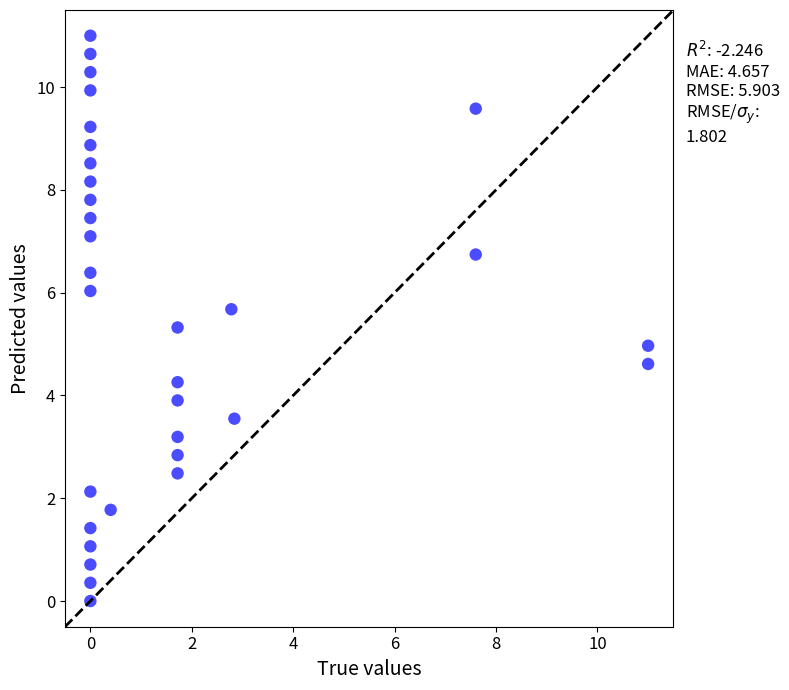

What is the range of X values (max minus min)?

11.0